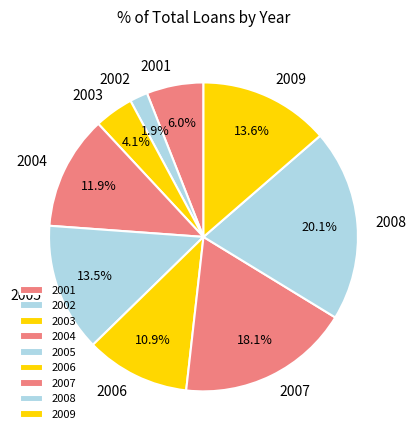

Does any single category account for the majority?

No